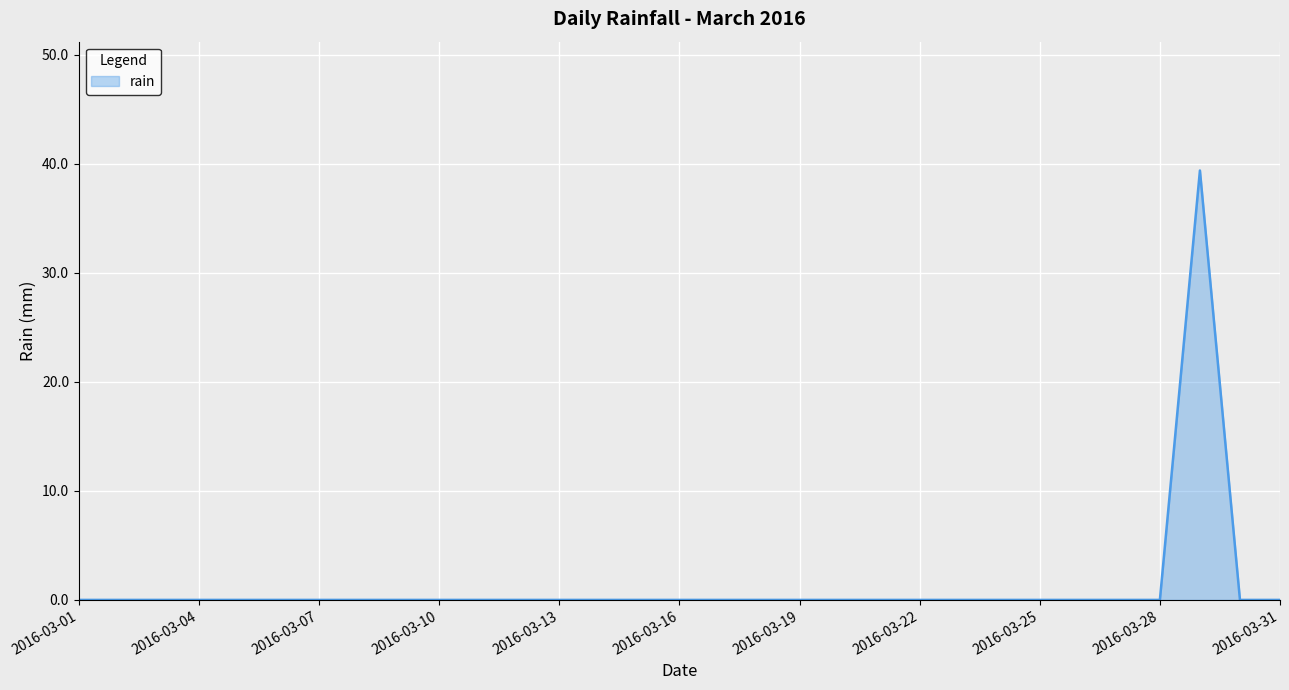

What is the difference between the maximum and second lowest values?

39.4